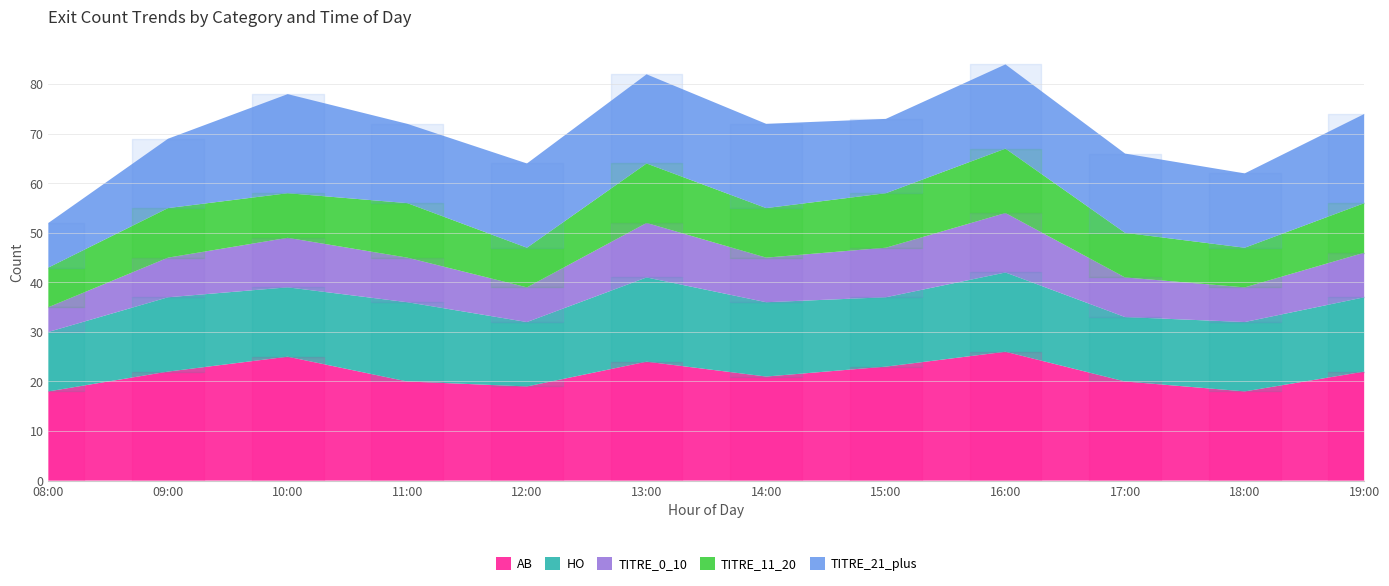

What position from the left is 09:00?

2